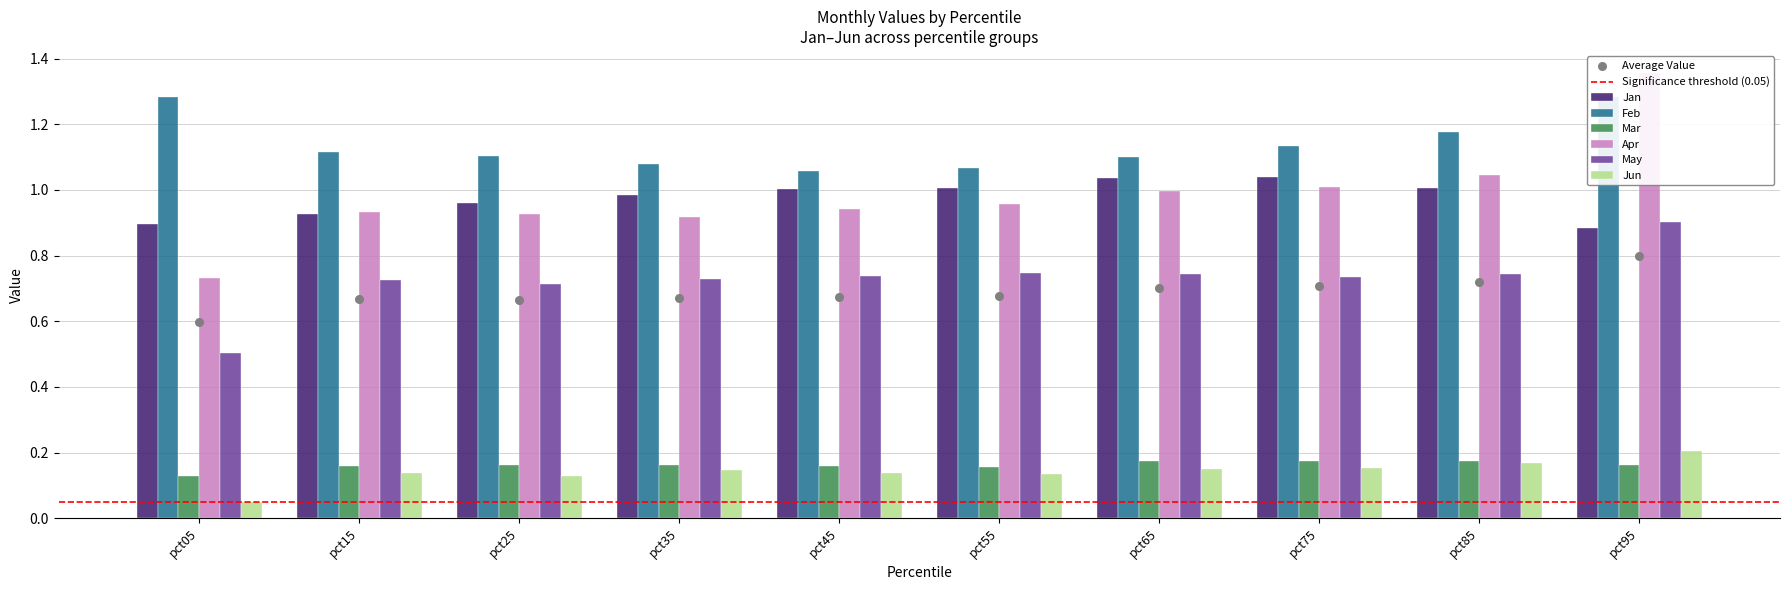

Which series reaches the minimum Y coordinate?

Jun